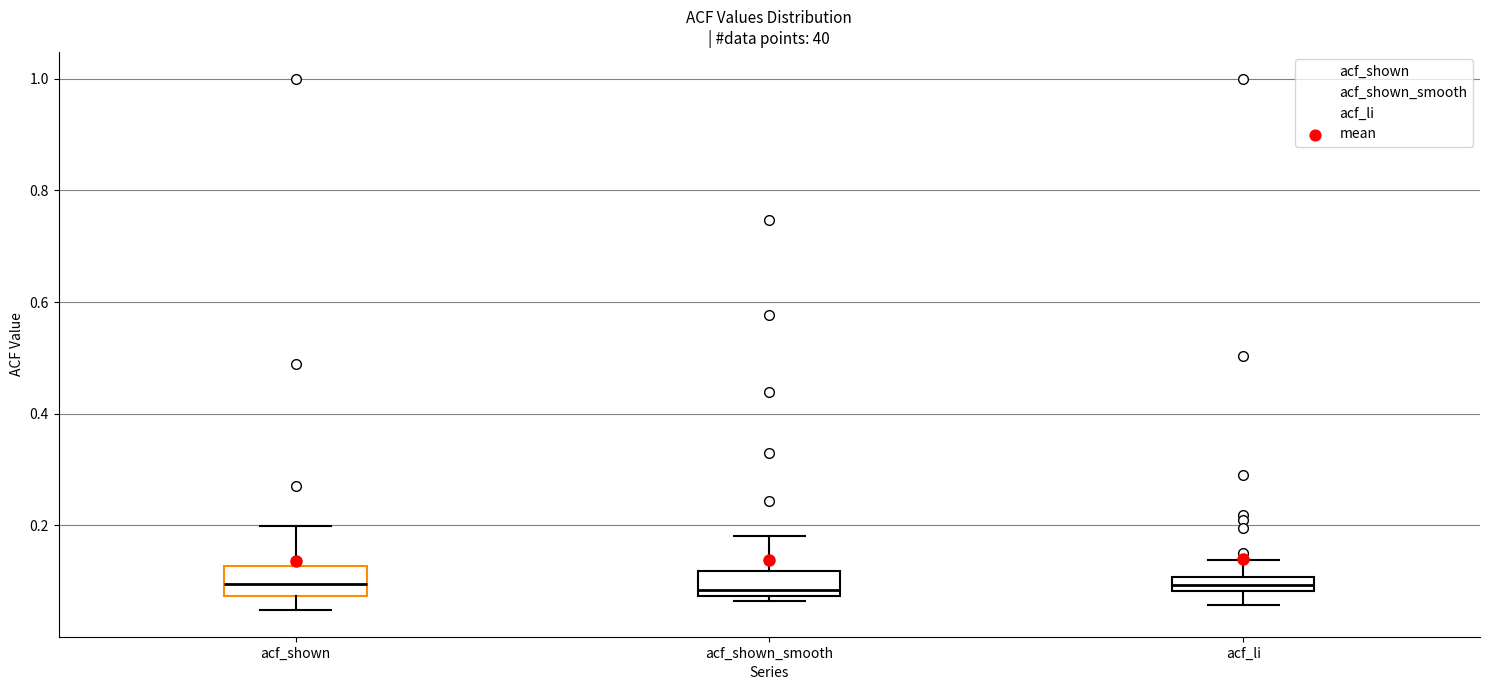

Where is the upper edge of the box for acf_shown_smooth on the y-axis? The values are not printed on the chart, so give them approximately, as read against the axis.

0.12